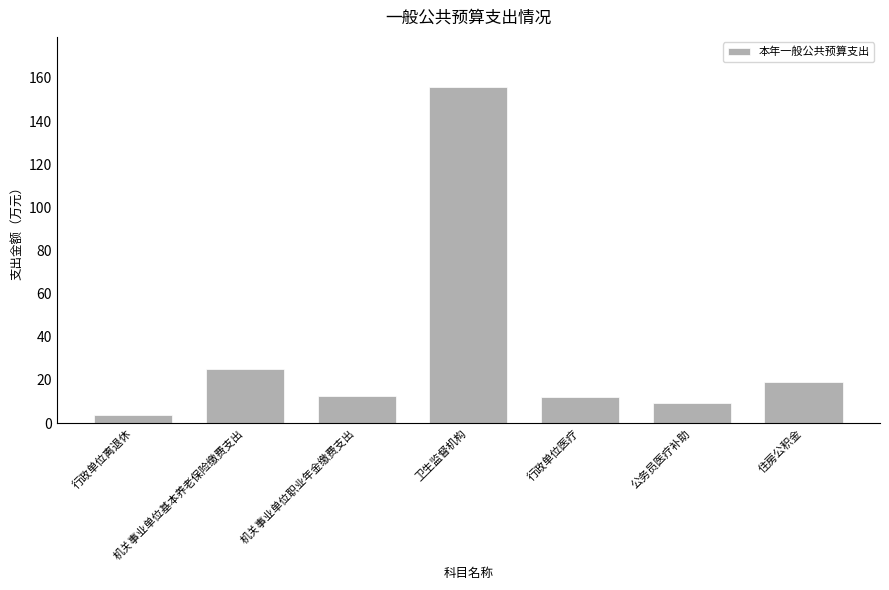

What is the sum of all values?

237.6